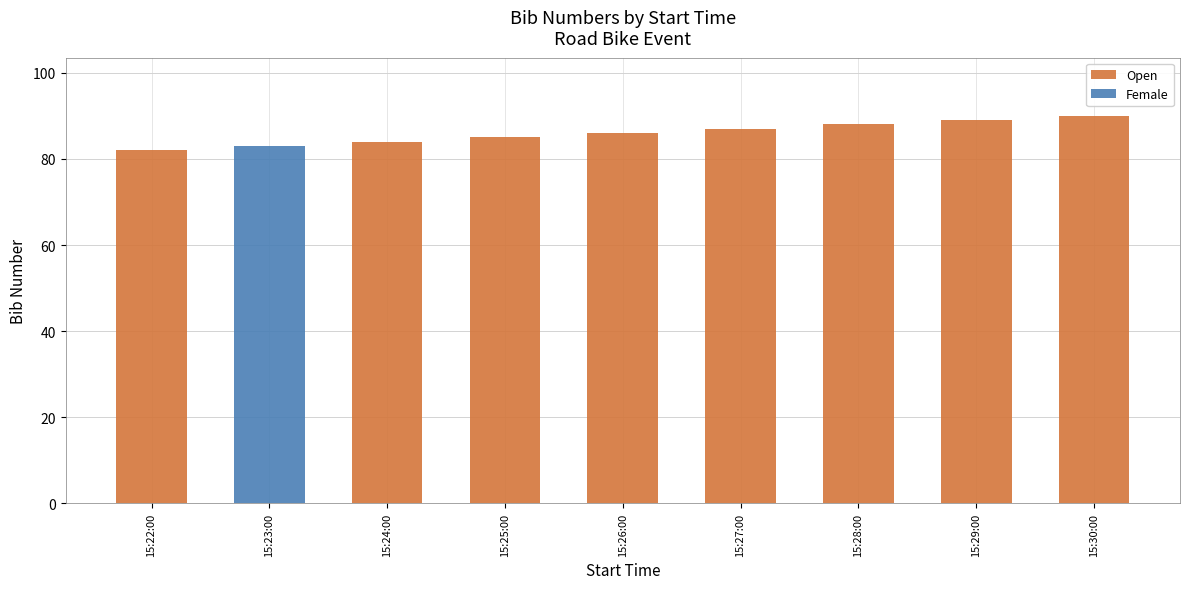

What is the average value?

86